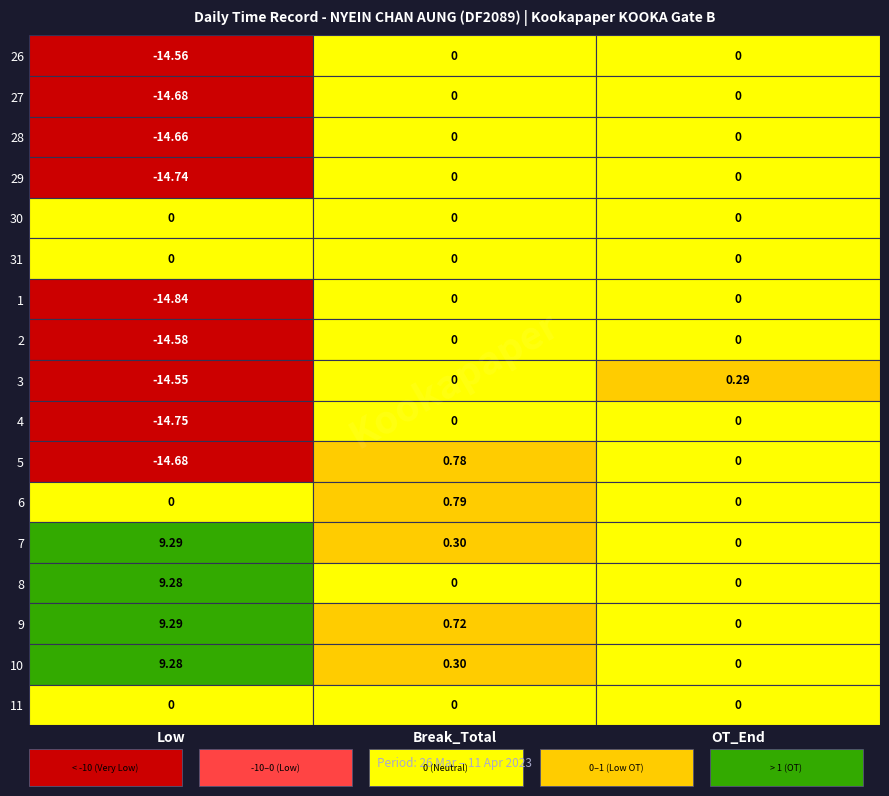

Which series has the widest spread of values?

5